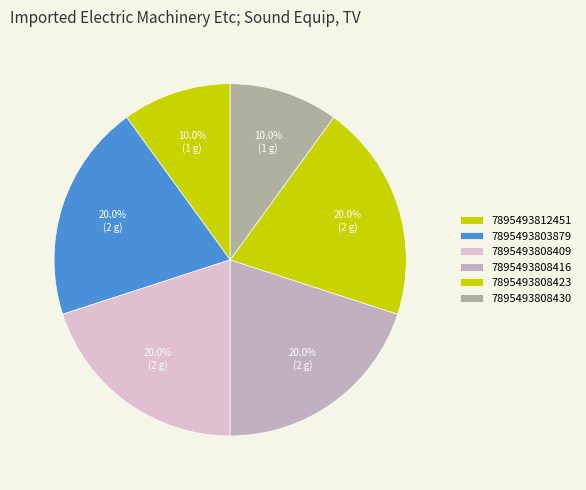

How many segments does this pie chart have?

6